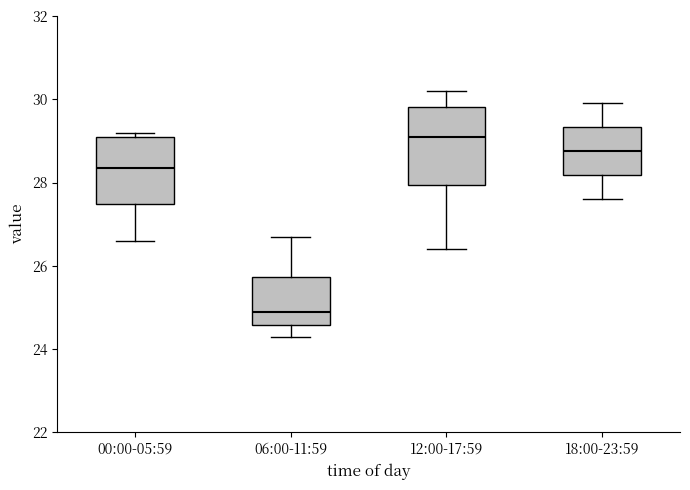

Reading left to right, read every box against the y-axis: the position of its median line, the range the box covers, and the ends of its whiskers. The values are not printed on the chart, so give them approximately, as read against the axis.

00:00-05:59: median 28.4, box 27.4 to 29.2, whiskers 26.6 to 29.2 (just above the box's upper edge)
06:00-11:59: median 25.0, box 24.6 to 25.8, whiskers 24.4 to 26.8
12:00-17:59: median 29.2, box 28.0 to 29.8, whiskers 26.4 to 30.2
18:00-23:59: median 28.8, box 28.2 to 29.4, whiskers 27.6 to 30.0